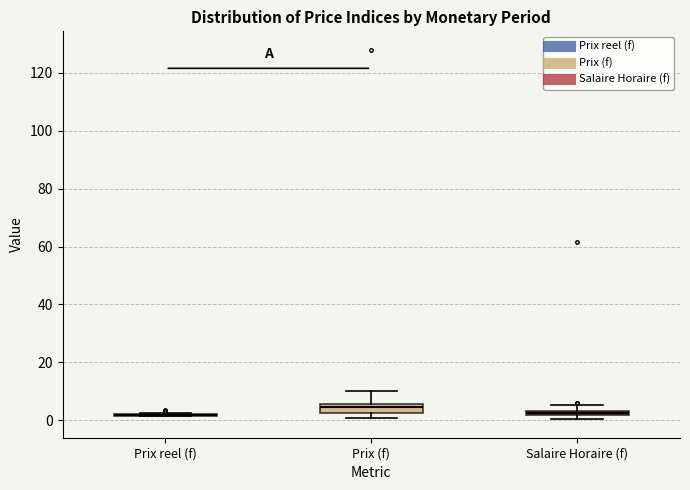

Where does the upper whisker of the box for Salaire Horaire (f) end on the y-axis? The values are not printed on the chart, so give them approximately, as read against the axis.

6